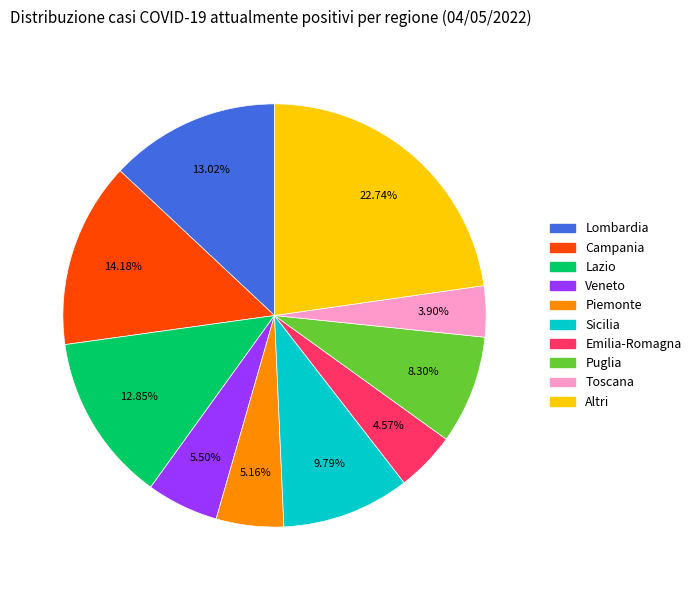

The Piemonte slice represents 14% of the pie. True or false?

False